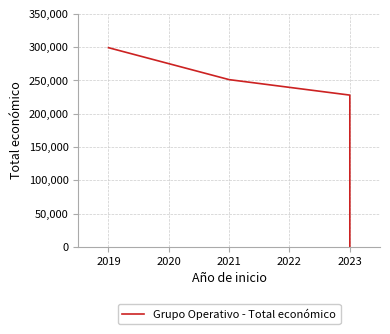

Approximately how many times larger is the value at 2021 compared to 2023?

1.1